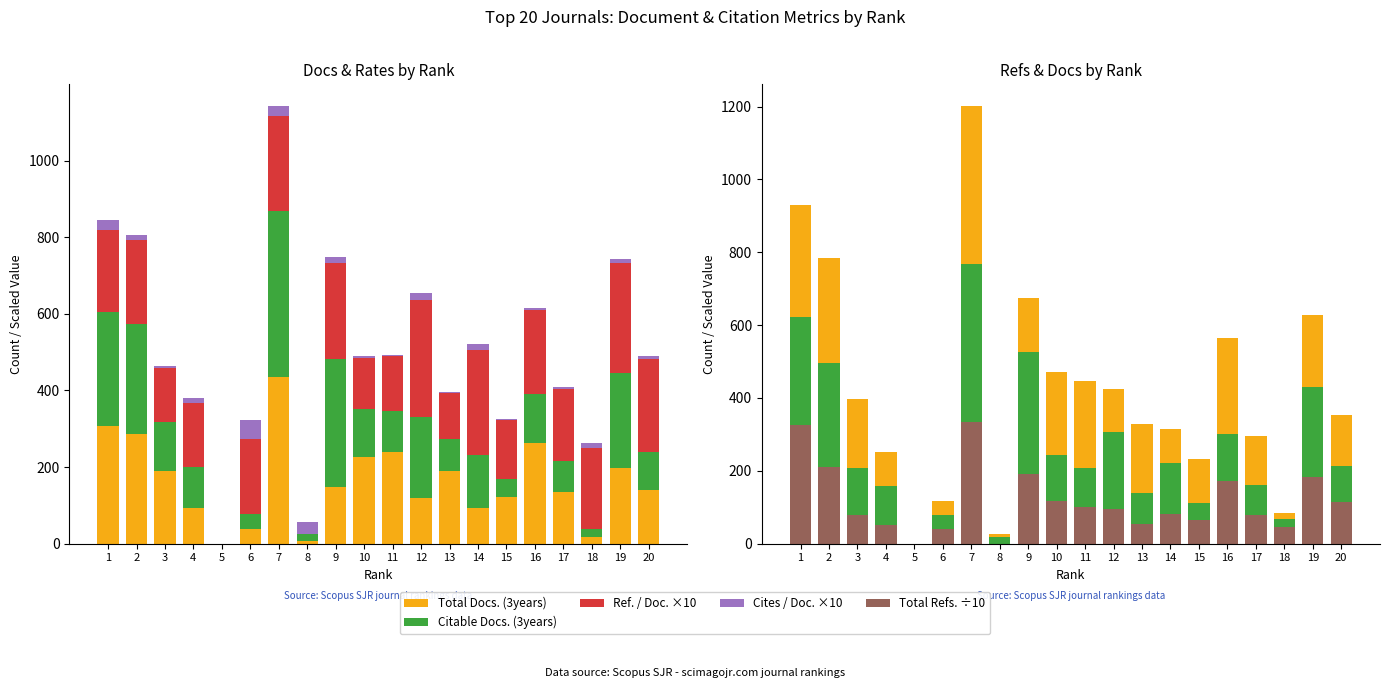

What is the maximum value shown in the chart?

434.0